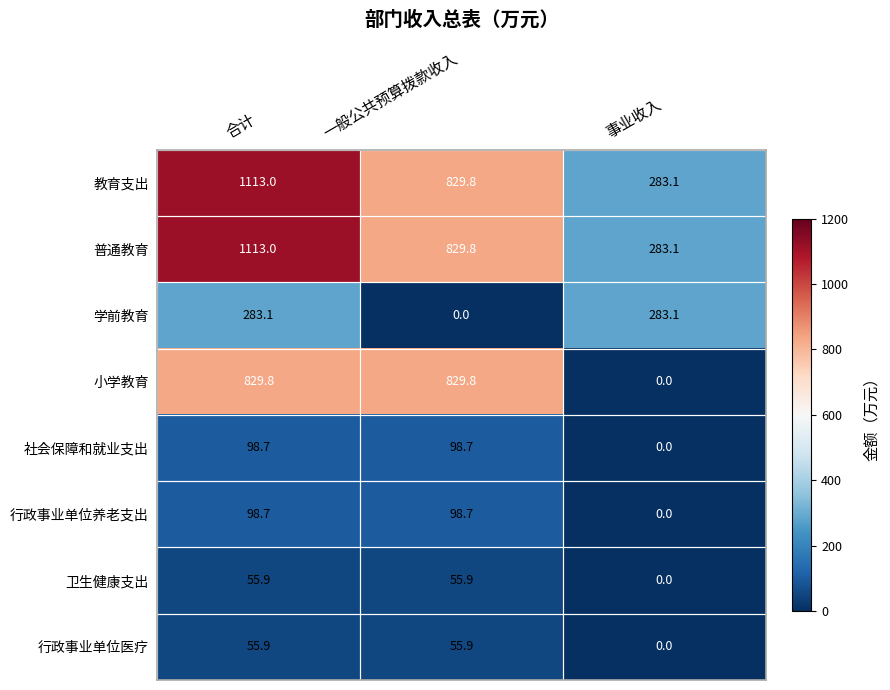

What is the sum of all 普通教育 values?

2225.9